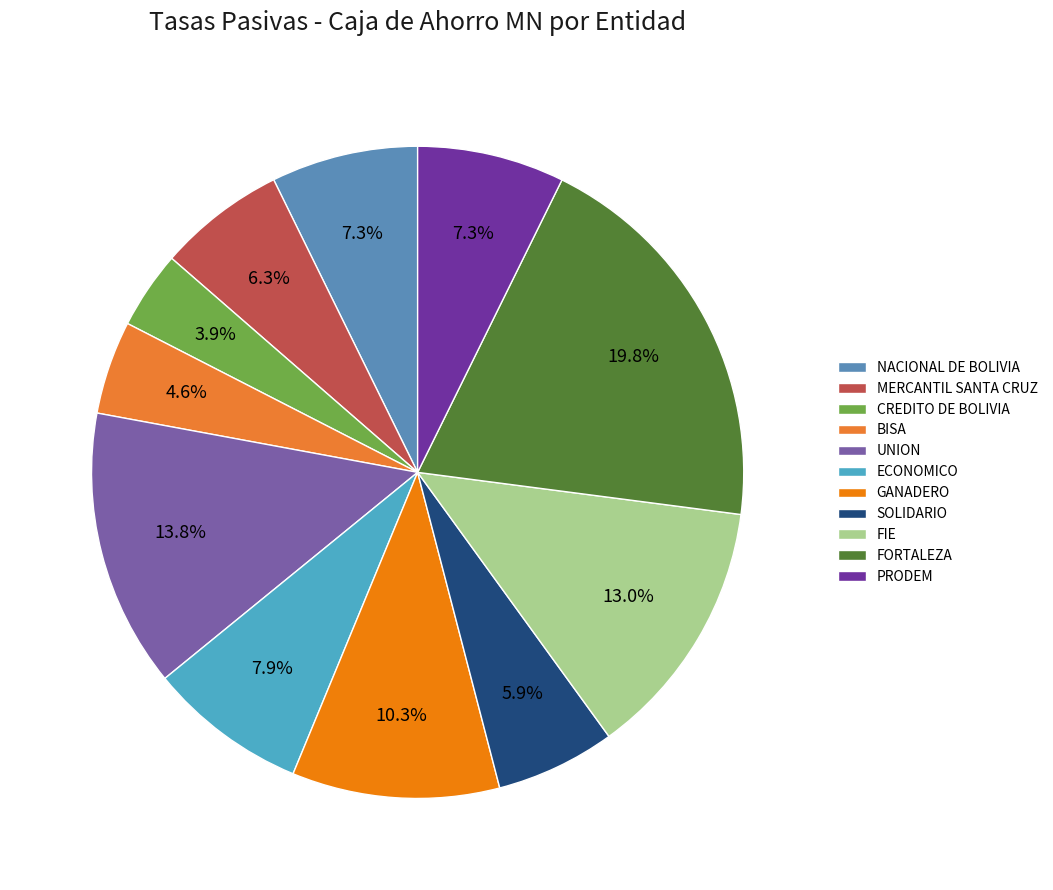

Does FORTALEZA represent more than half of the total?

No